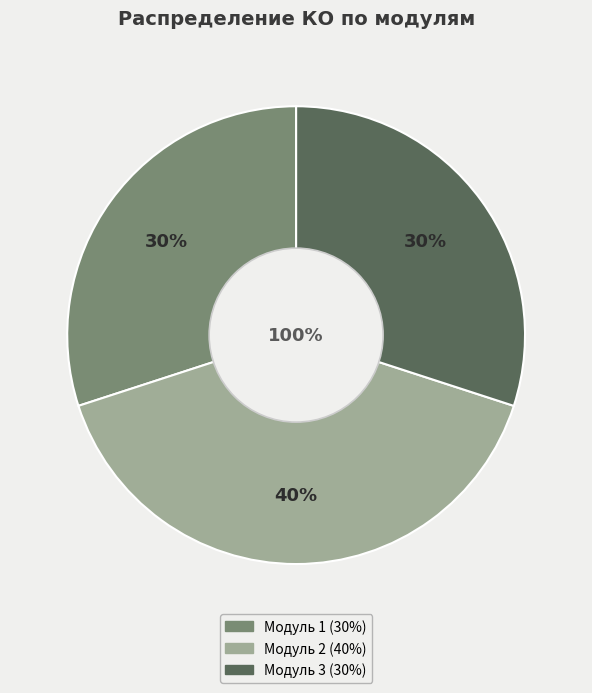

How many segments does this pie chart have?

3